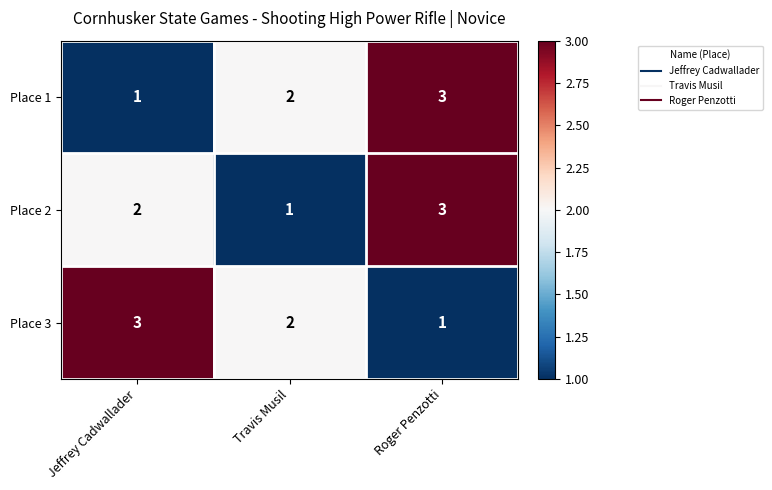

What is the spread (max minus min) of values at Roger Penzotti?

2